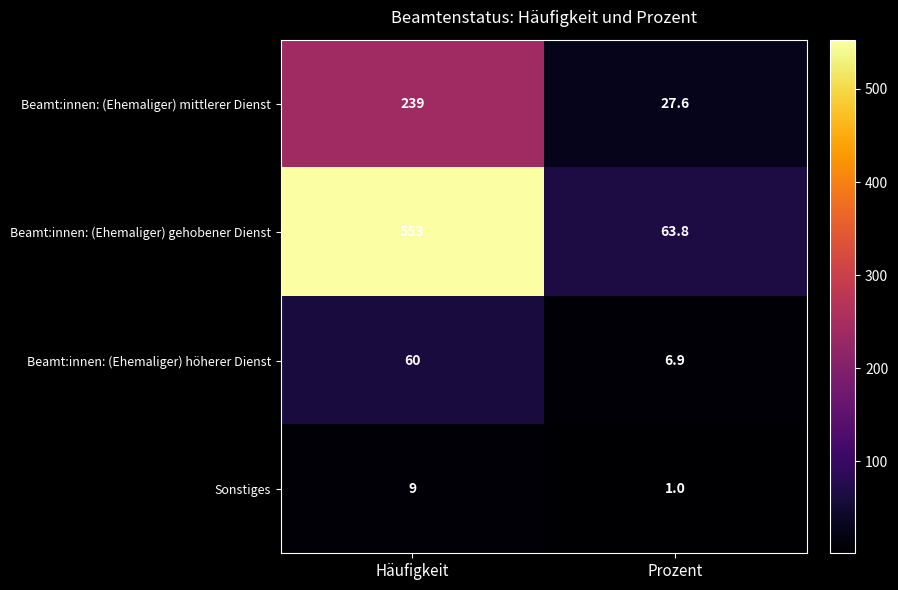

What is the approximate value of Sonstiges at Häufigkeit?

9.0